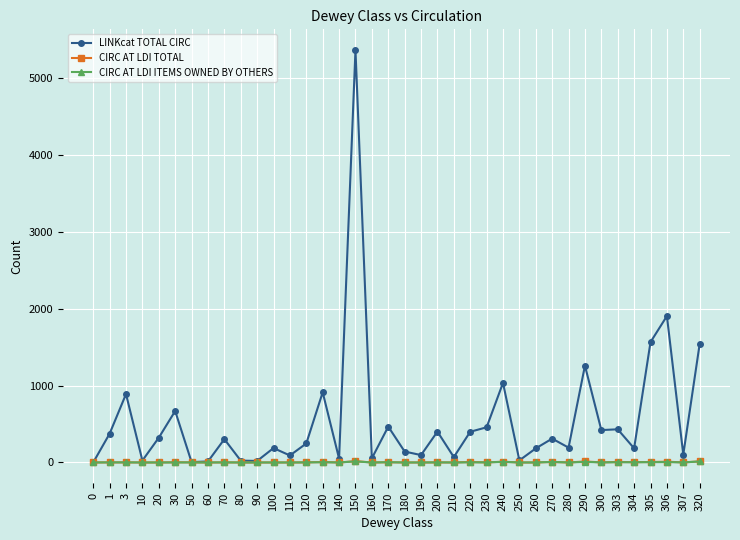

Which series has the largest total across all categories?

LINKcat TOTAL CIRC